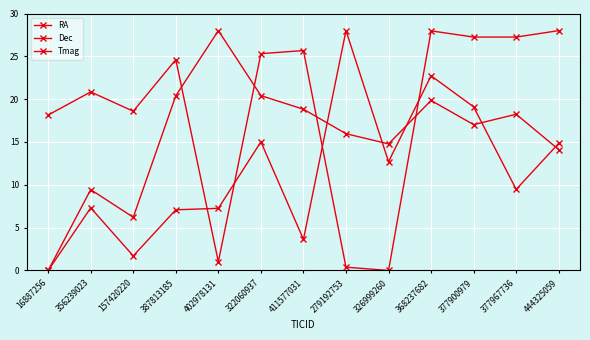

Count the number of categories in the chart.

13